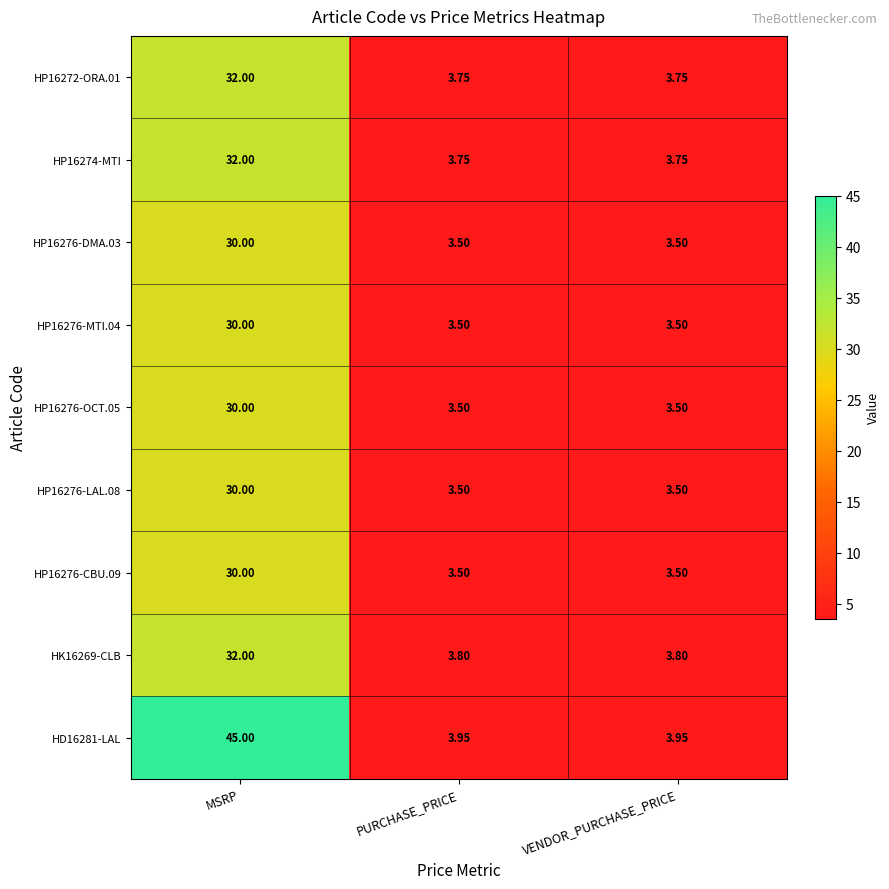

Which category has the highest value in the HP16276-MTI.04 series?

MSRP